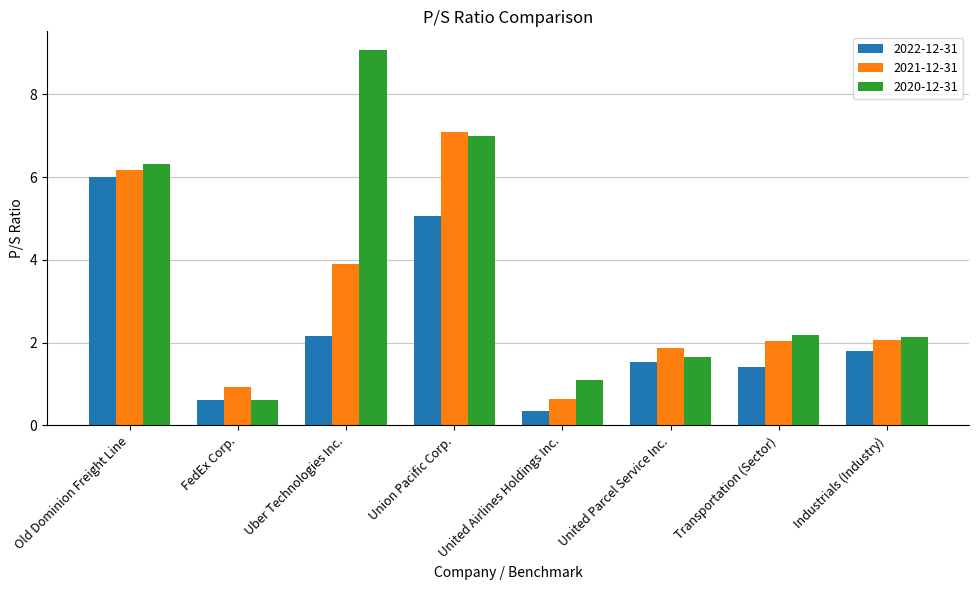

Rank the series by their average value, from lowest to highest.

2022-12-31, 2021-12-31, 2020-12-31